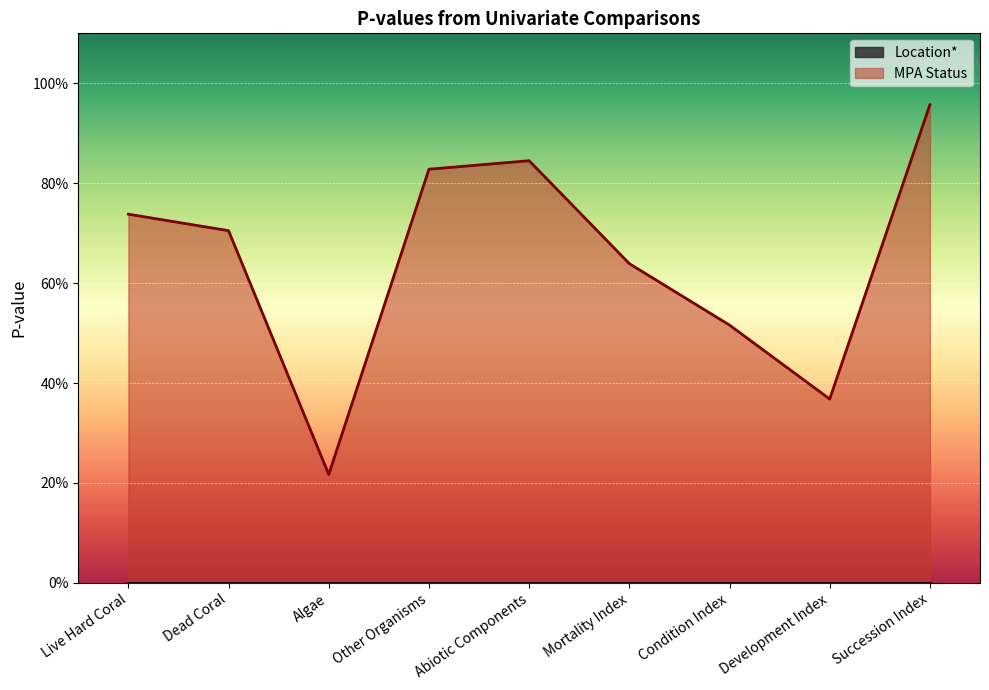

Is it true that the value at Condition Index is 0.1?

False